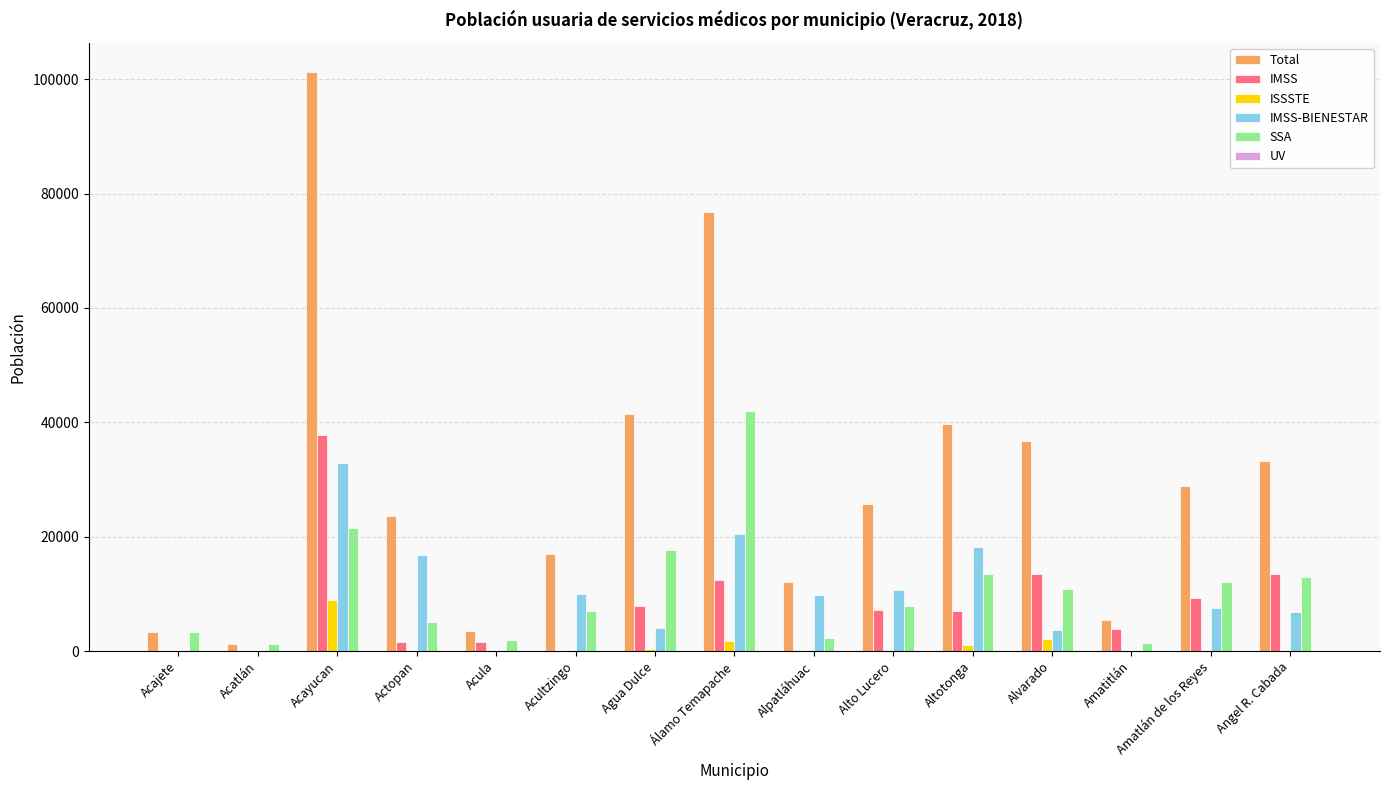

Which series has the largest total across all categories?

Total